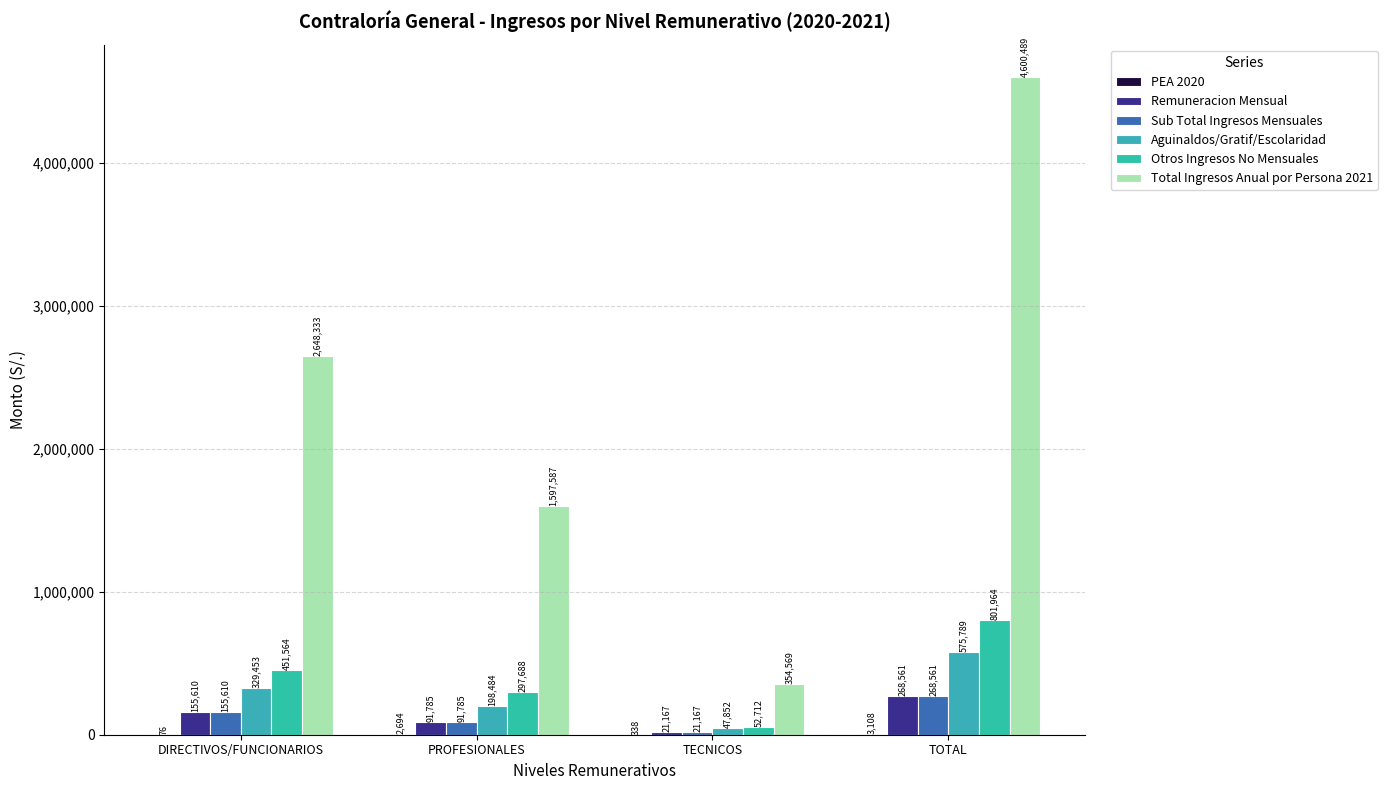

What is the total value across all series at PROFESIONALES?

2280022.0